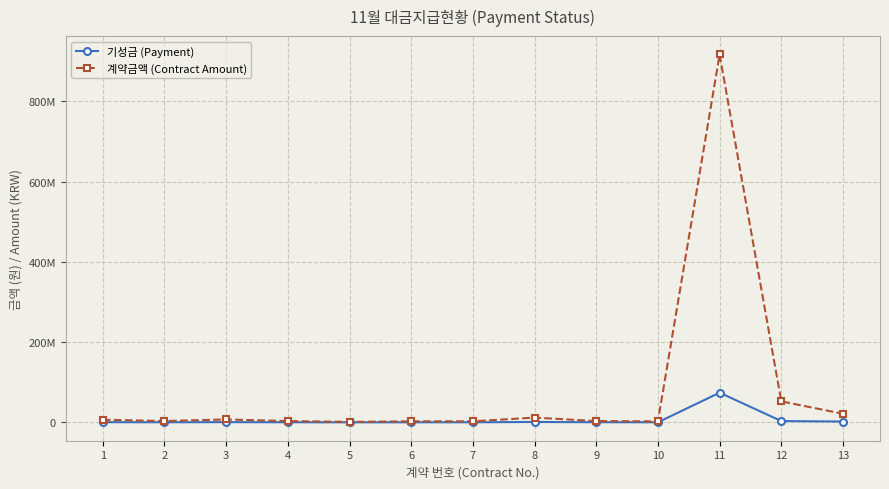

Is this an area chart (filled region under the line)?

No